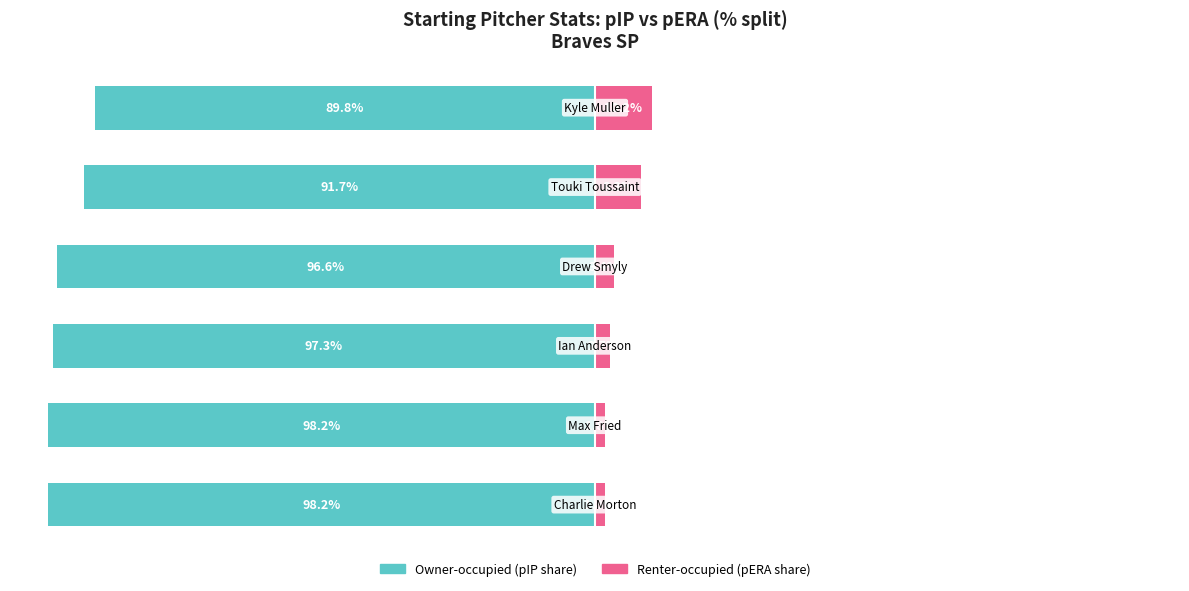

At which category is the sum across all series the highest?

5